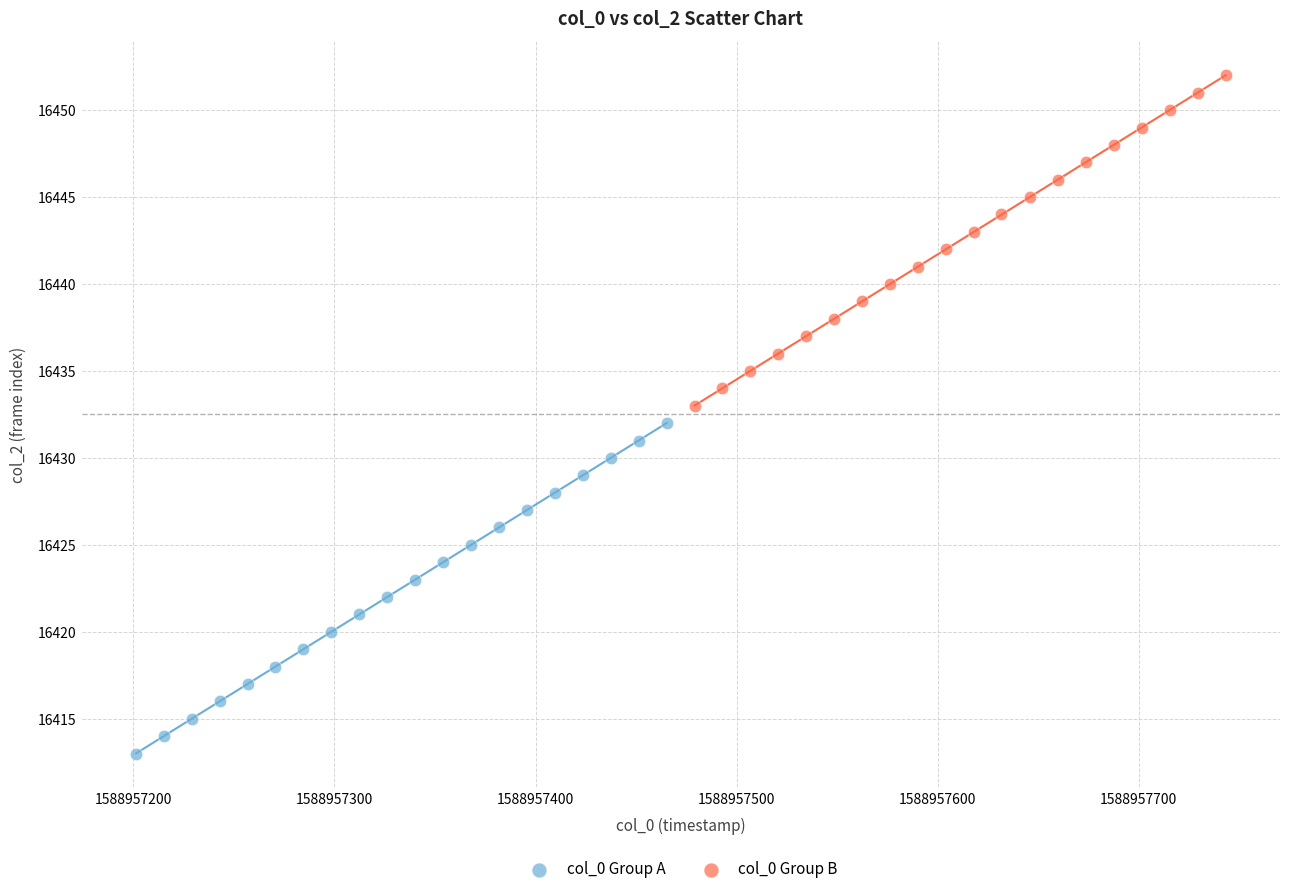

Which series reaches the maximum Y coordinate?

col_0 Group B